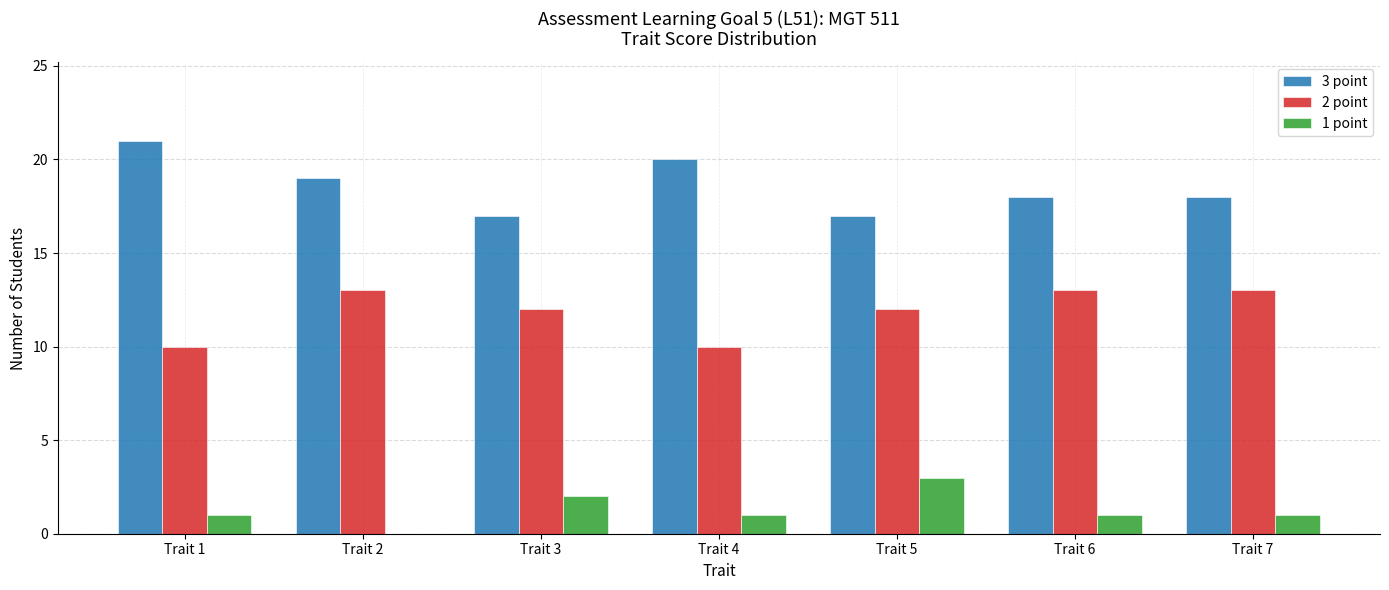

Reading right to left, what are all the values shown in this chart?

3 point: 18	18	17	20	17	19	21
2 point: 13	13	12	10	12	13	10
1 point: 1	1	3	1	2	0	1